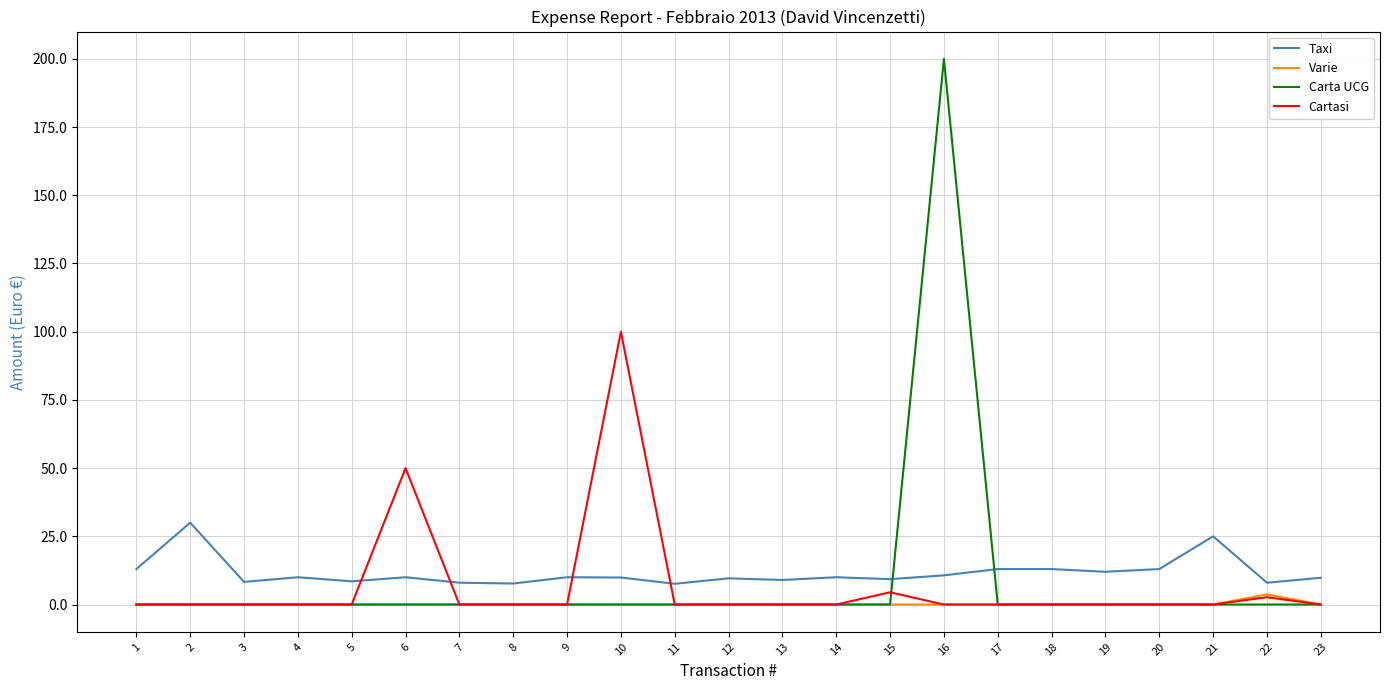

What are all the series names shown in the legend?

Taxi, Varie, Carta UCG, Cartasi